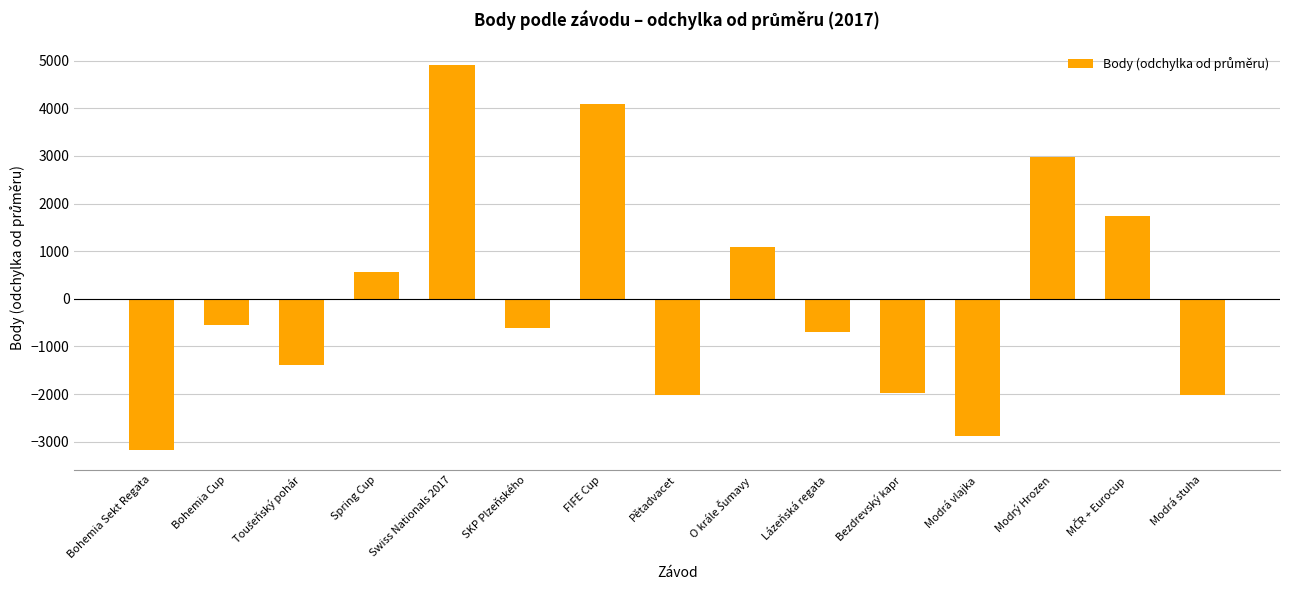

How many values are below -605?

8